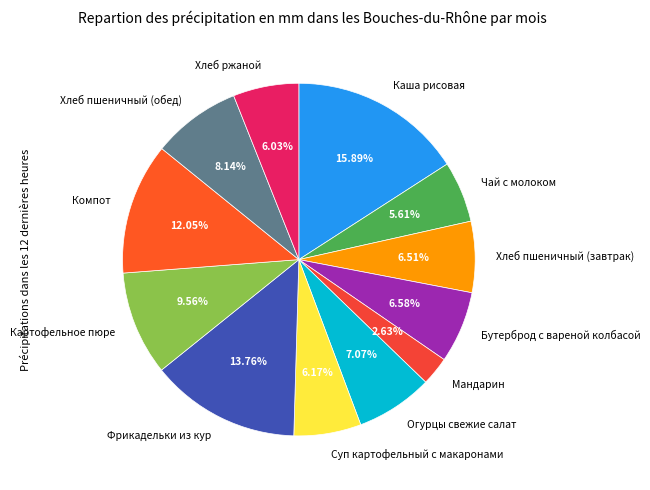

To the nearest percent, what is the difference between the largest and smallest slice percentages?

13%